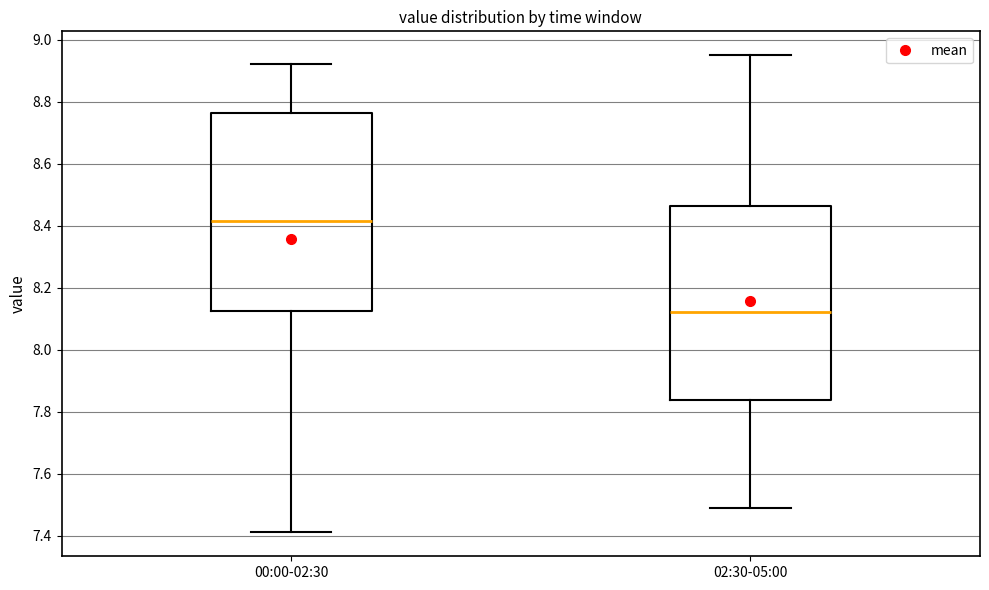

Where is the upper edge of the box for 02:30-05:00 on the y-axis? The values are not printed on the chart, so give them approximately, as read against the axis.

8.46